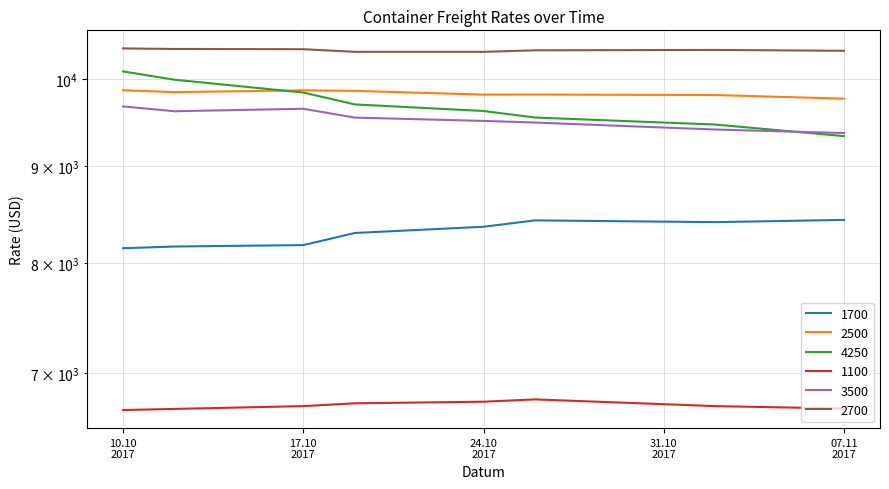

What position from the left is 10.10
2017?

1